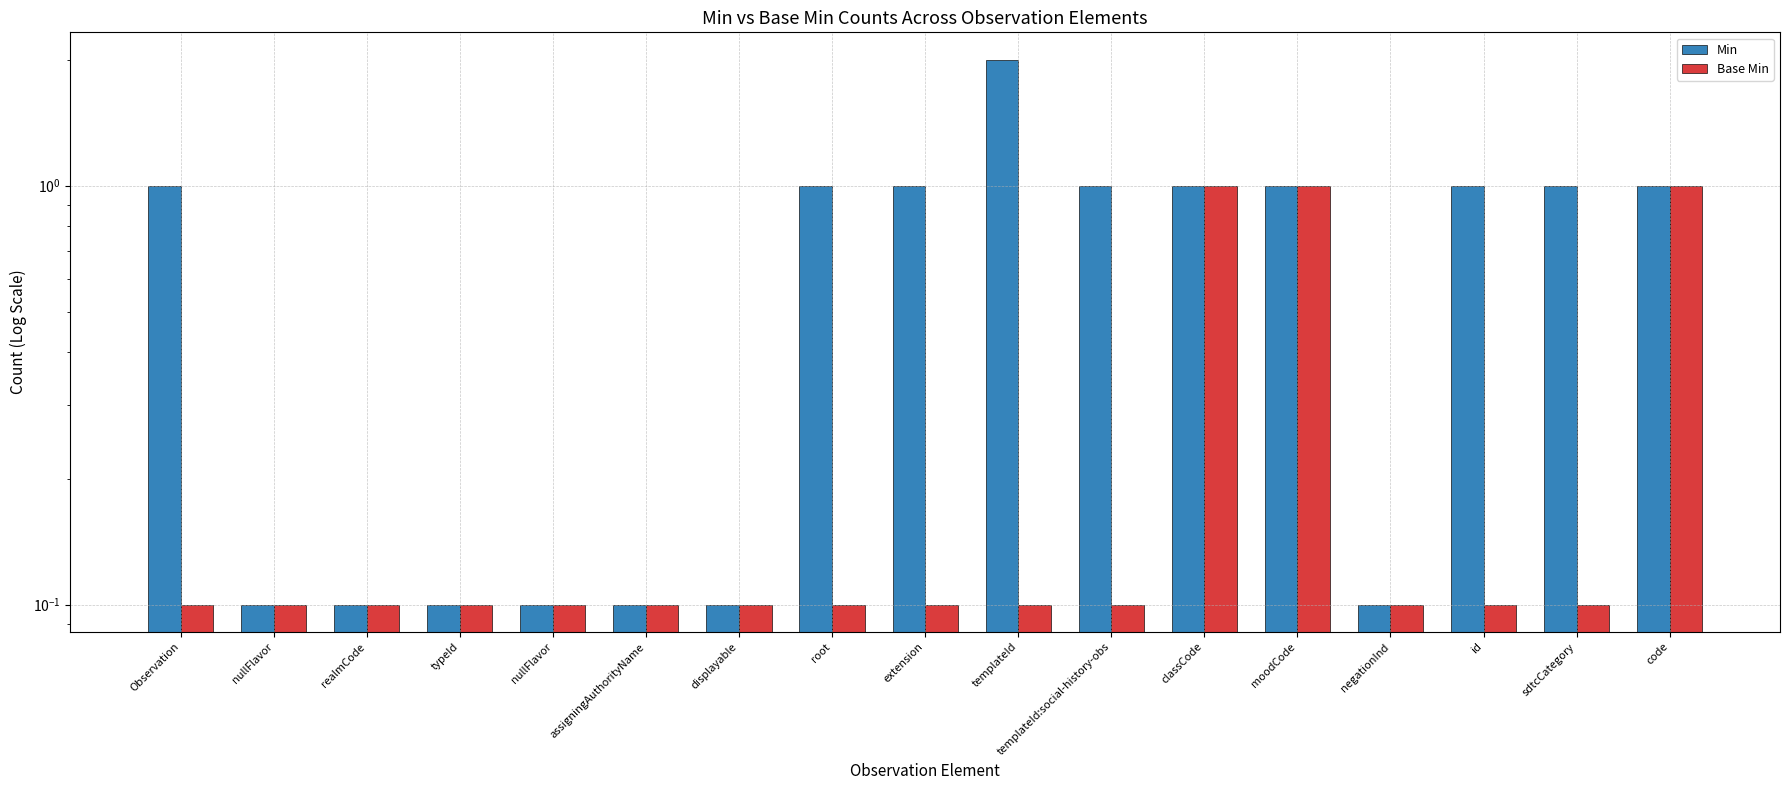

What is the sum of all Base Min values?

4.4